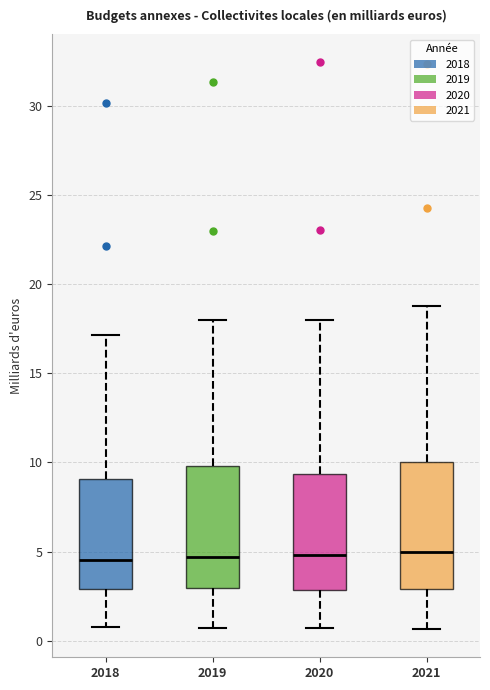

Where is the upper edge of the box at x = 2021 on the y-axis? The values are not printed on the chart, so give them approximately, as read against the axis.

10.0